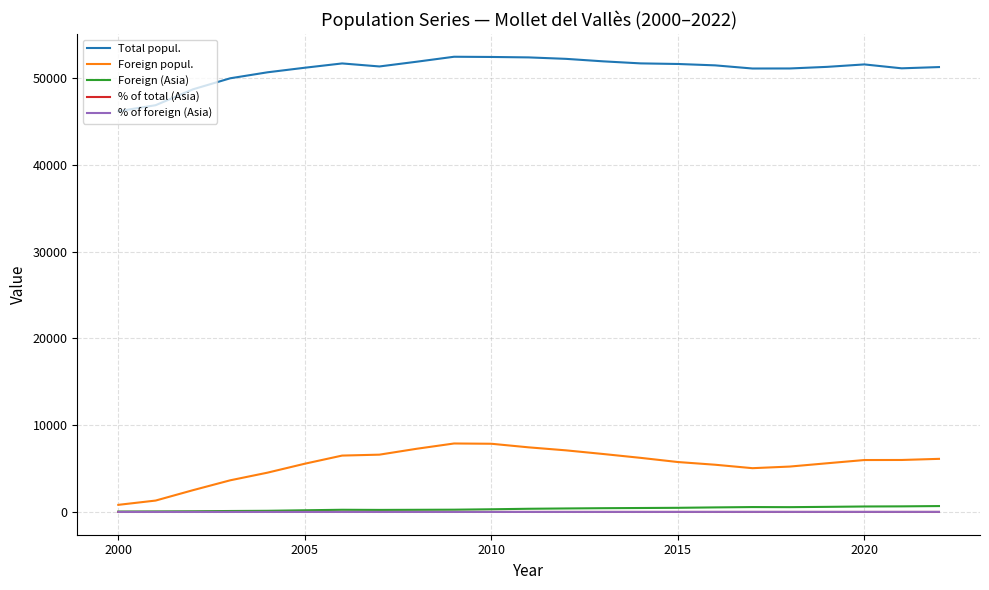

What is the greatest value displayed?

52484.0